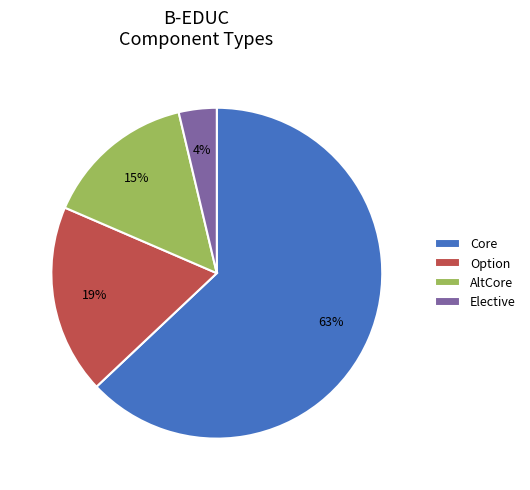

Rank the categories by value from highest to lowest.

Core, Option, AltCore, Elective